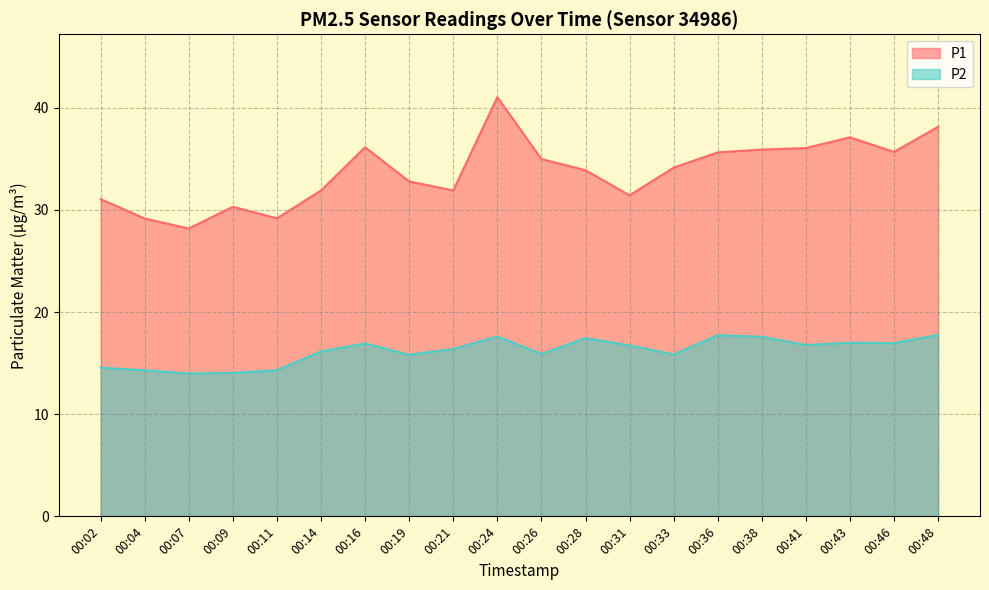

What is the difference between the maximum and minimum values in the P1 series?

12.9